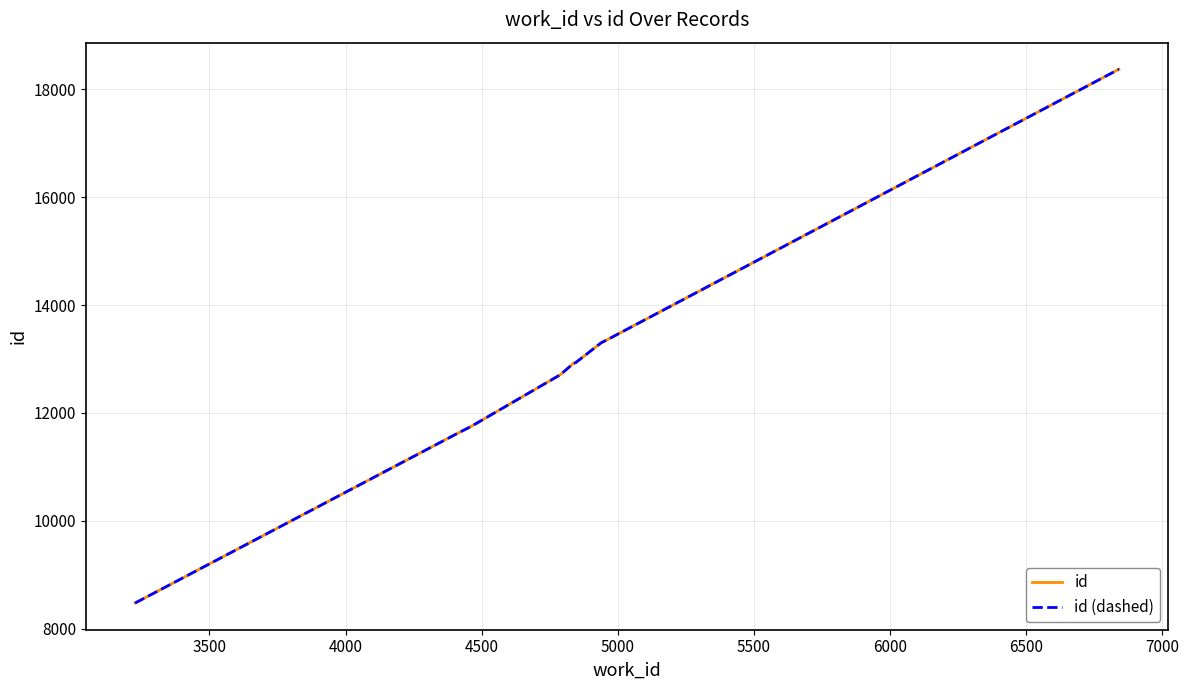

Which series has the largest total across all categories?

id